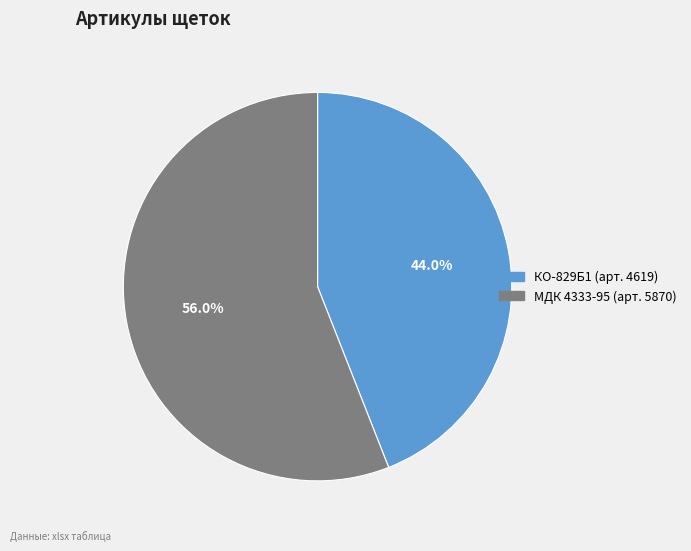

Is there any slice that represents more than half of the pie?

Yes